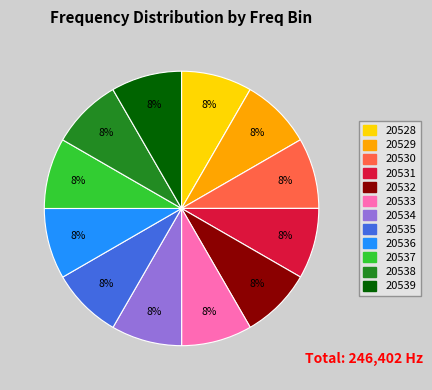

Do 20528 and 20534 together represent more than half of the pie?

No